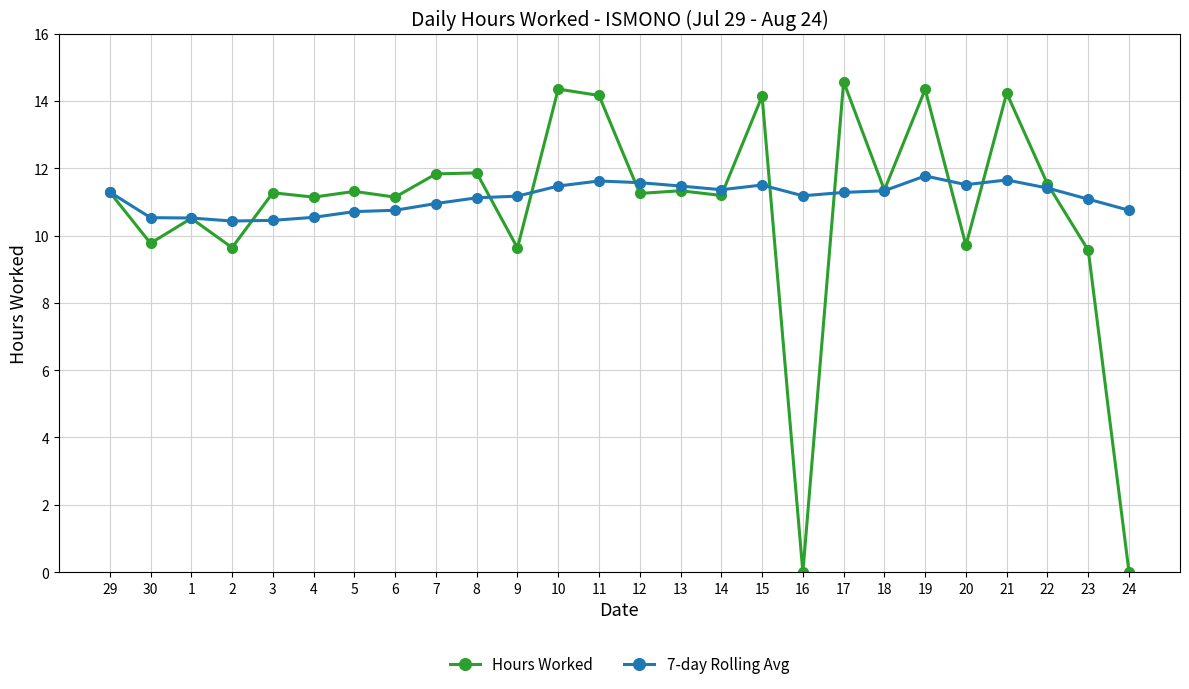

How many data points does each series have?

26